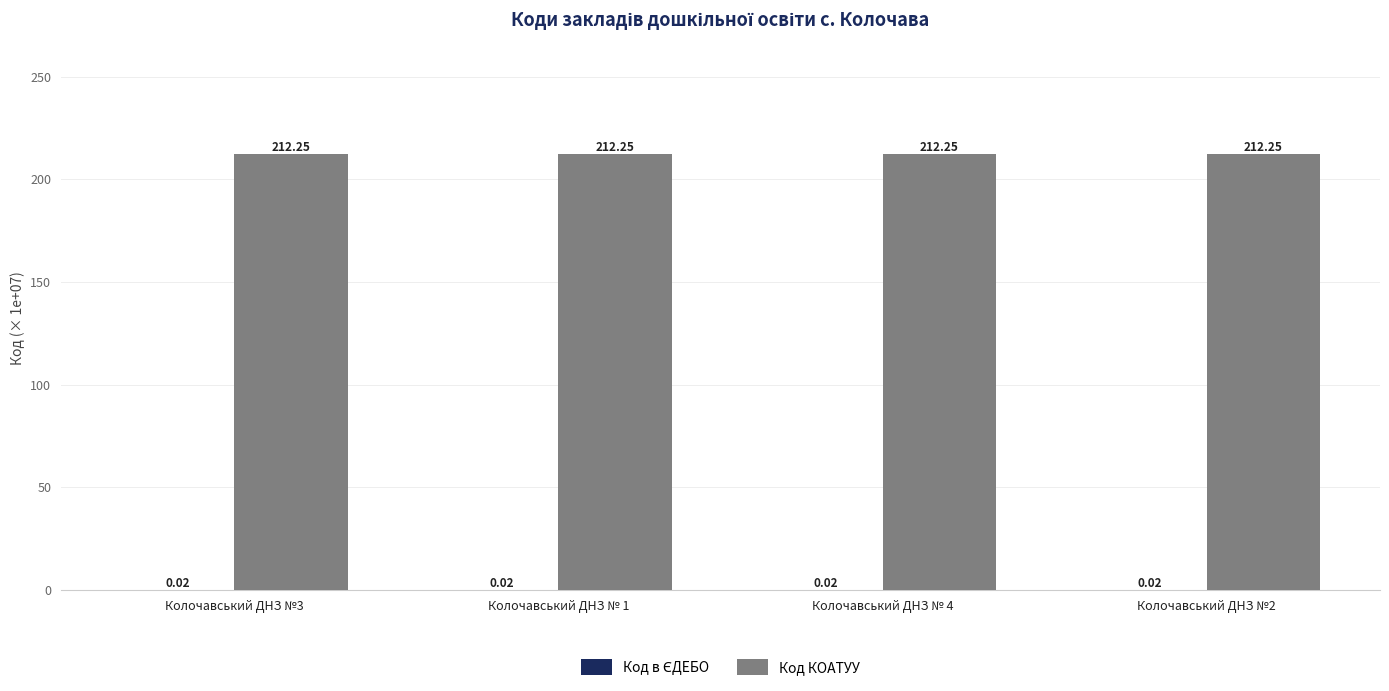

What is the total value across all series at Колочавський ДНЗ № 4?

212.3